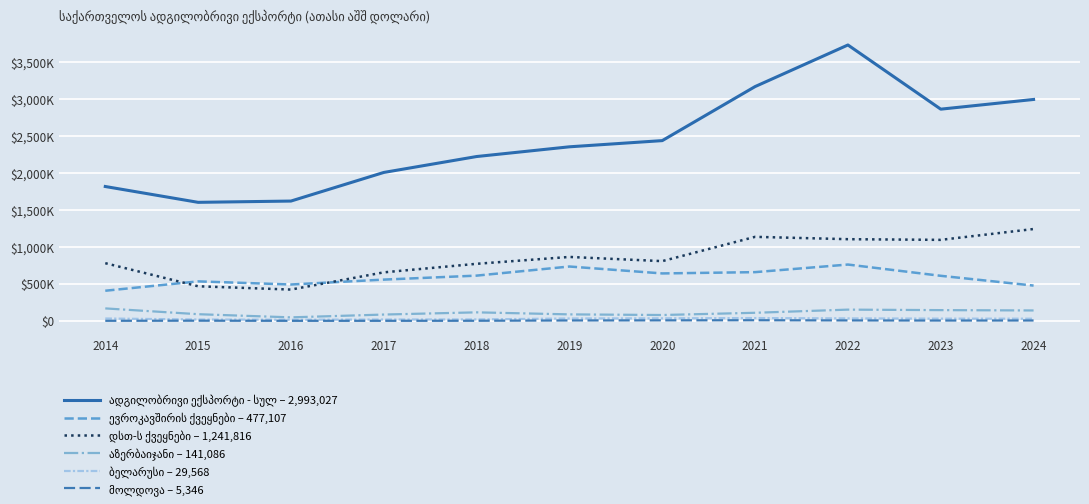

Does the chart display data point markers on the line(s)?

No